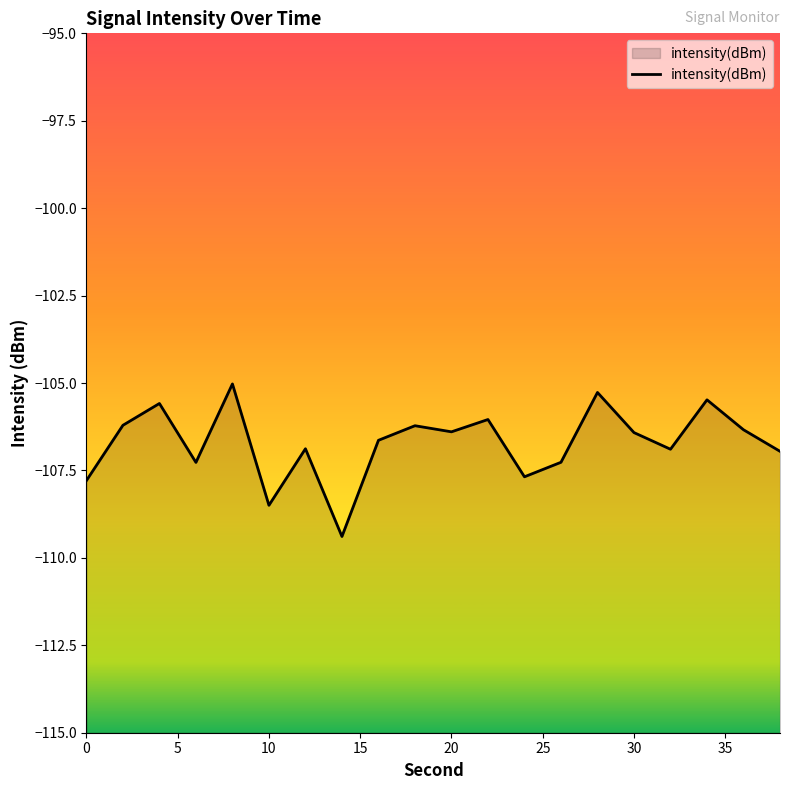

What is the maximum value shown in the chart?

-105.0